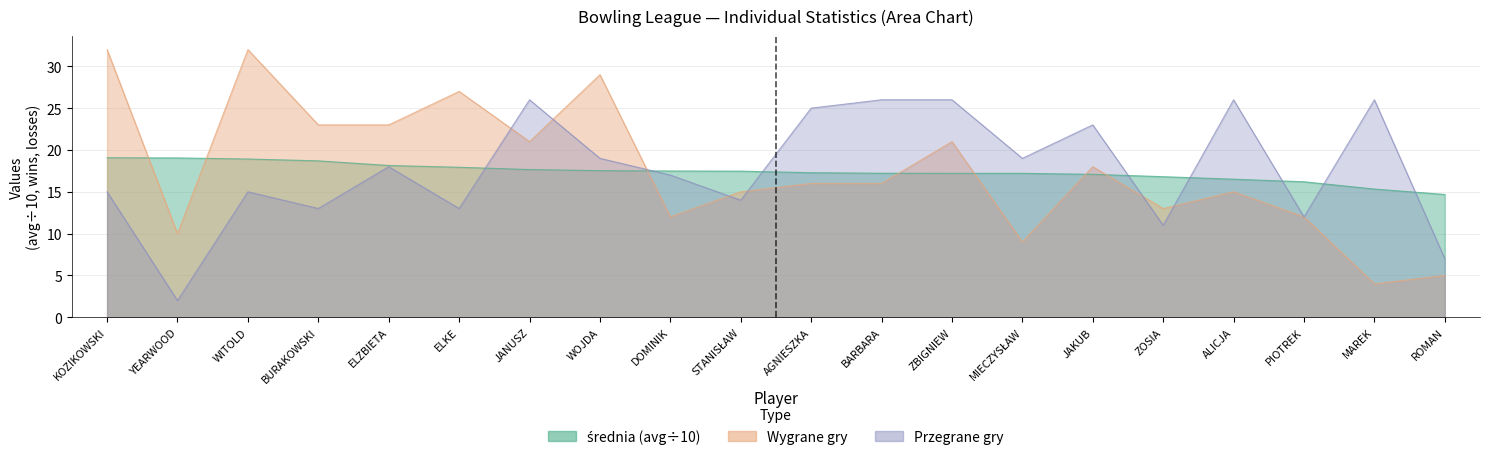

How many intersections are there between Przegrane gry and średnia?

8